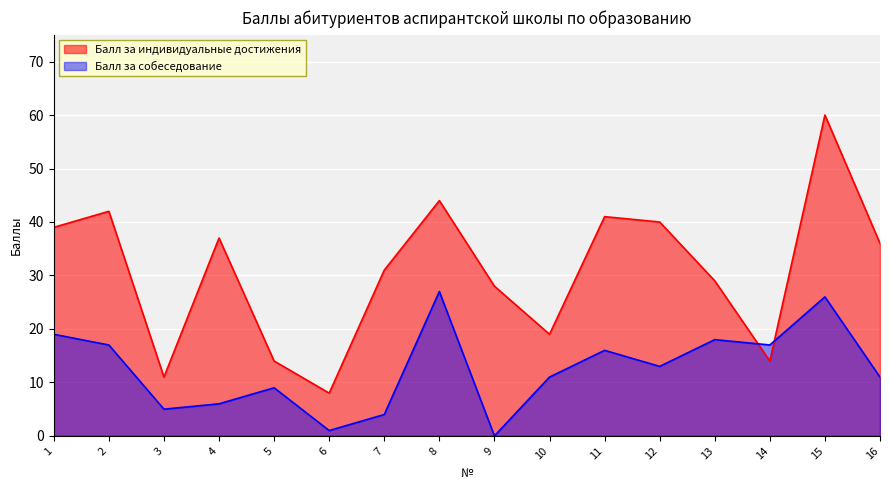

How many values in Балл за собеседование are above zero?

15